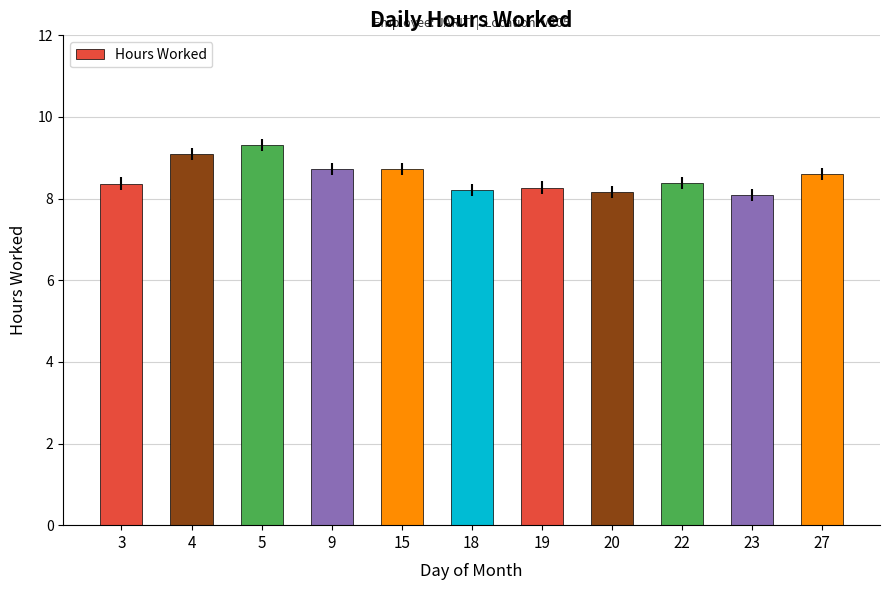

What is the difference between the maximum and minimum values?

1.2